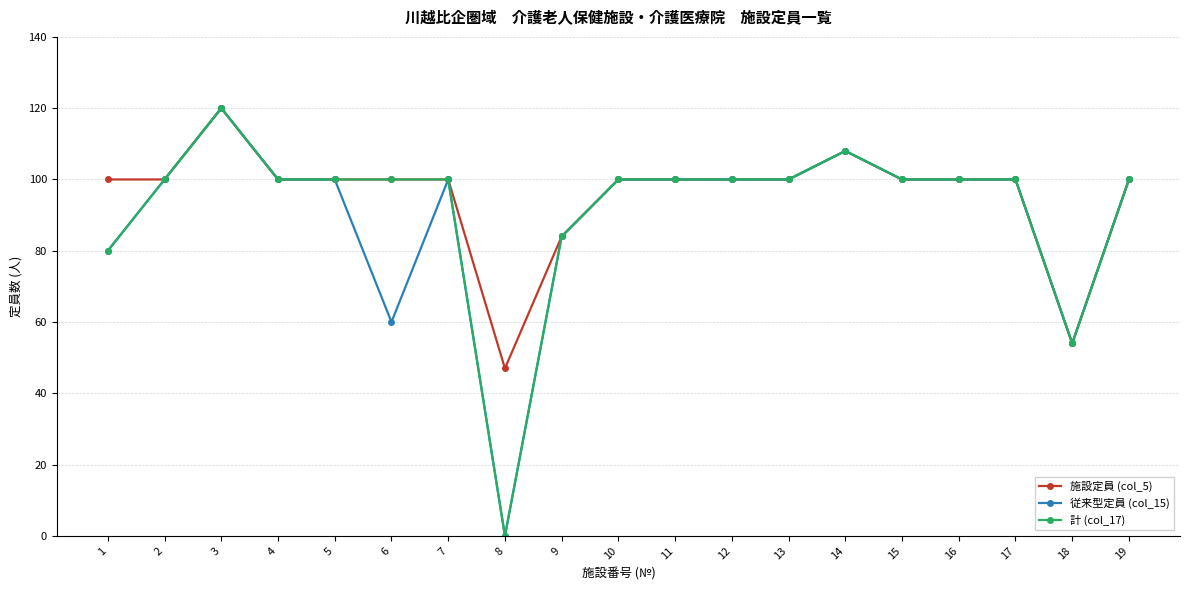

What is the total value across all series at 12?

300